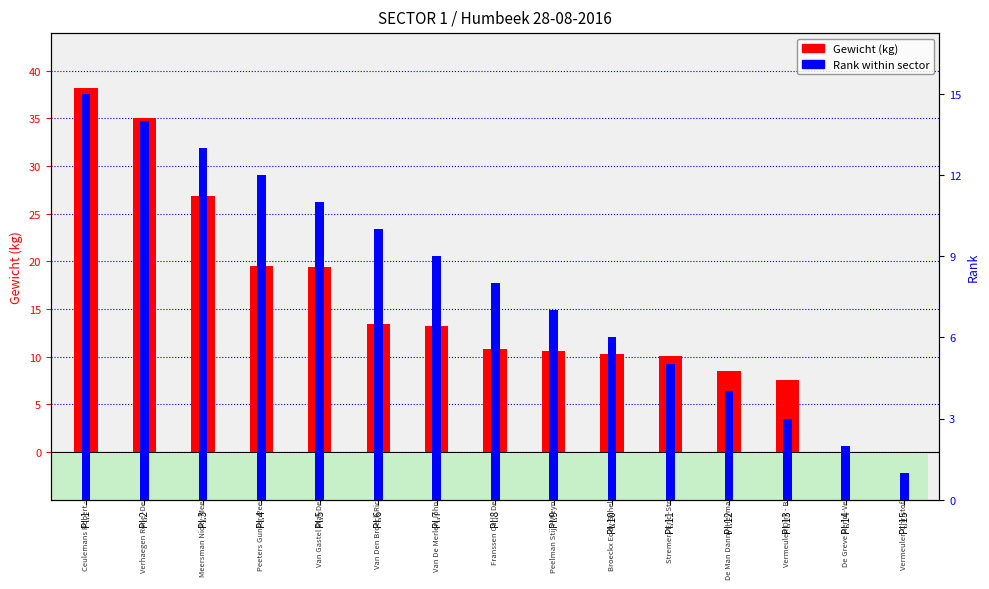

Are the bars horizontal?

No